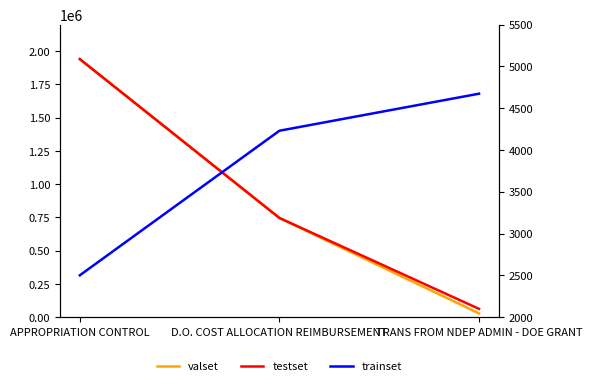

At which category is the sum across all series the highest?

APPROPRIATION CONTROL